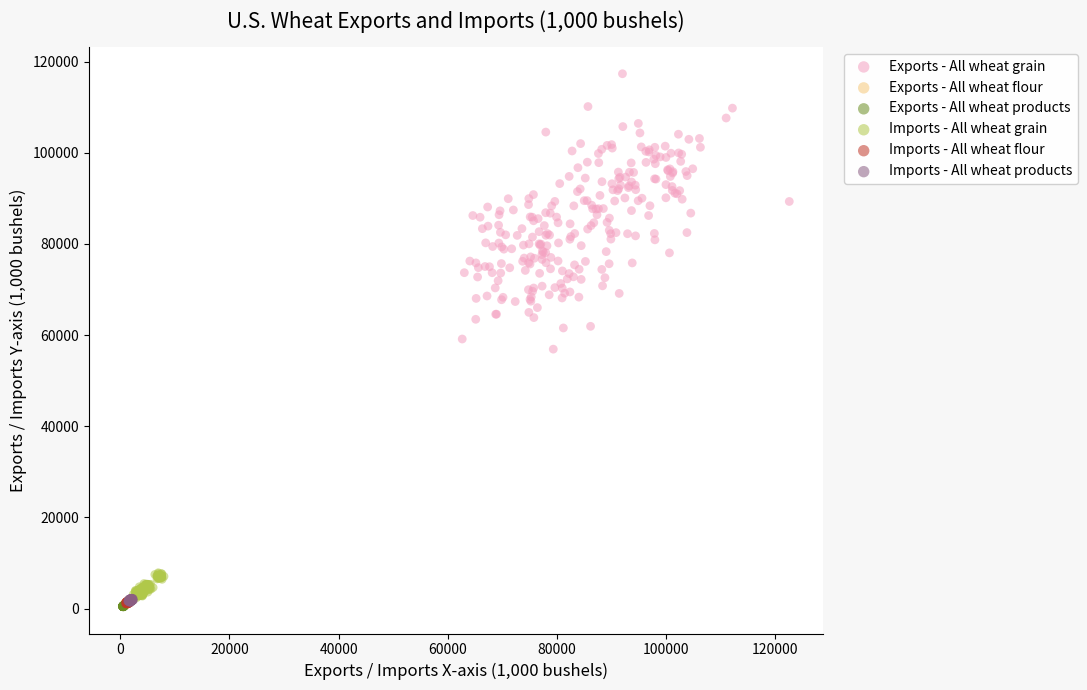

Which series contains the highest Y value?

Exports - All wheat grain